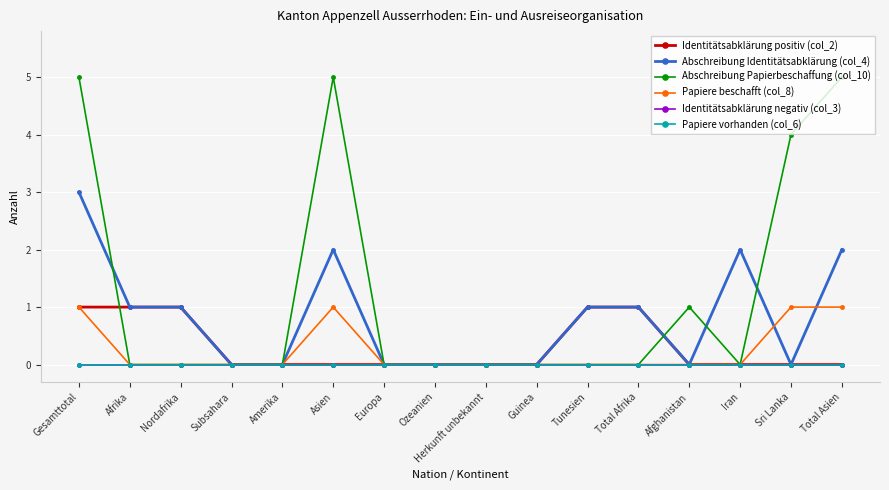

Is this an area chart (filled region under the line)?

No